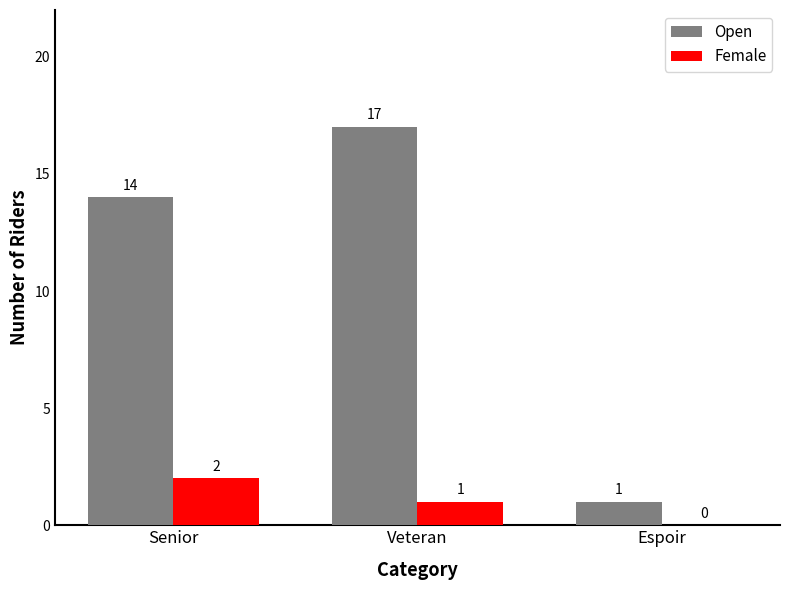

What is the spread (max minus min) of values at Senior?

12